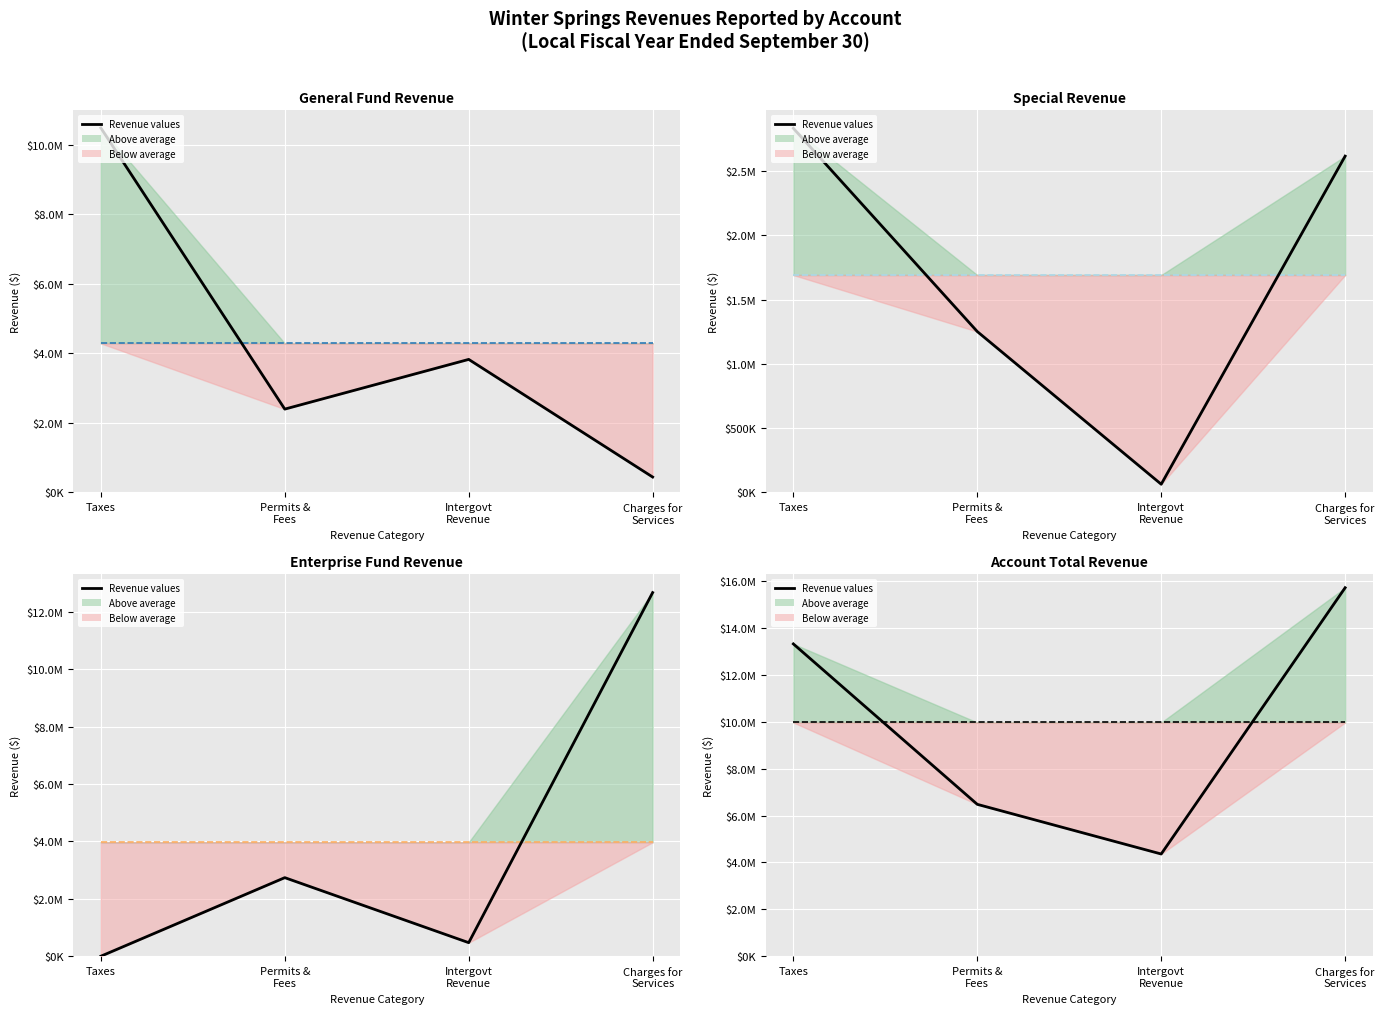

Is it true that Mean level equals 15982988.2 at Permits &
Fees?

False